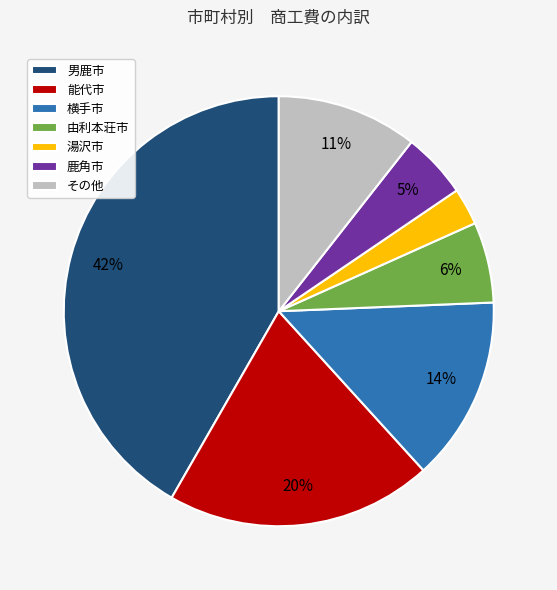

What is the largest slice in the pie chart?

男鹿市